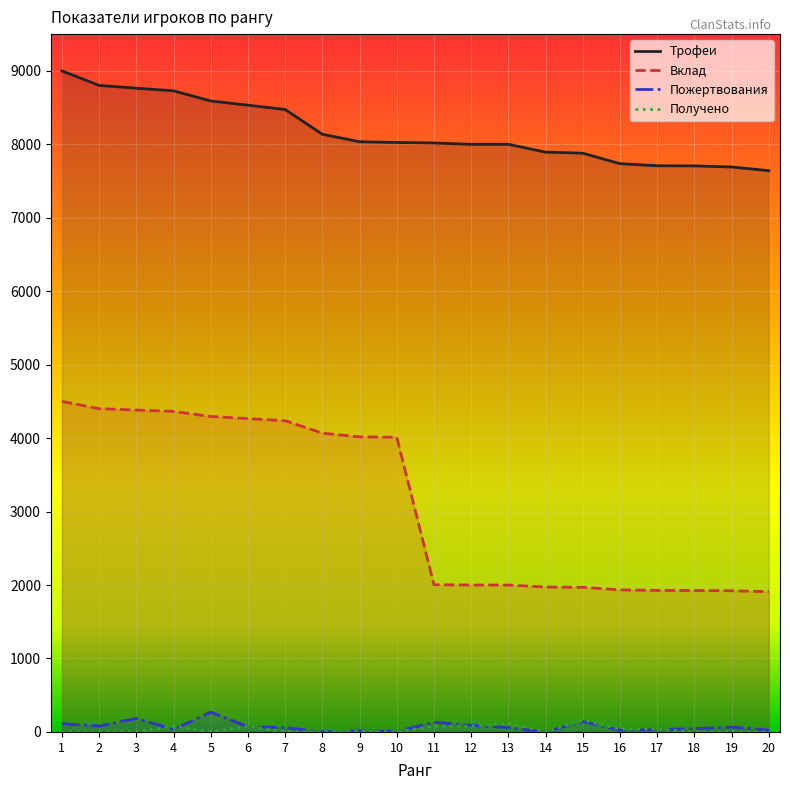

Is this an area chart (filled region under the line)?

No